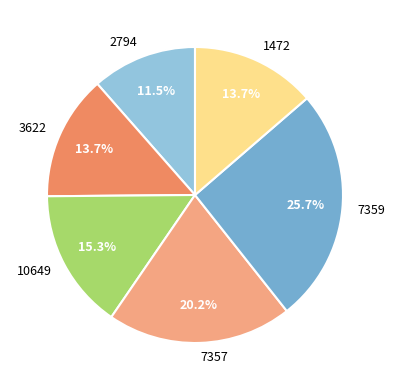

What percentage is the 3622 slice, to the nearest percent?

14%